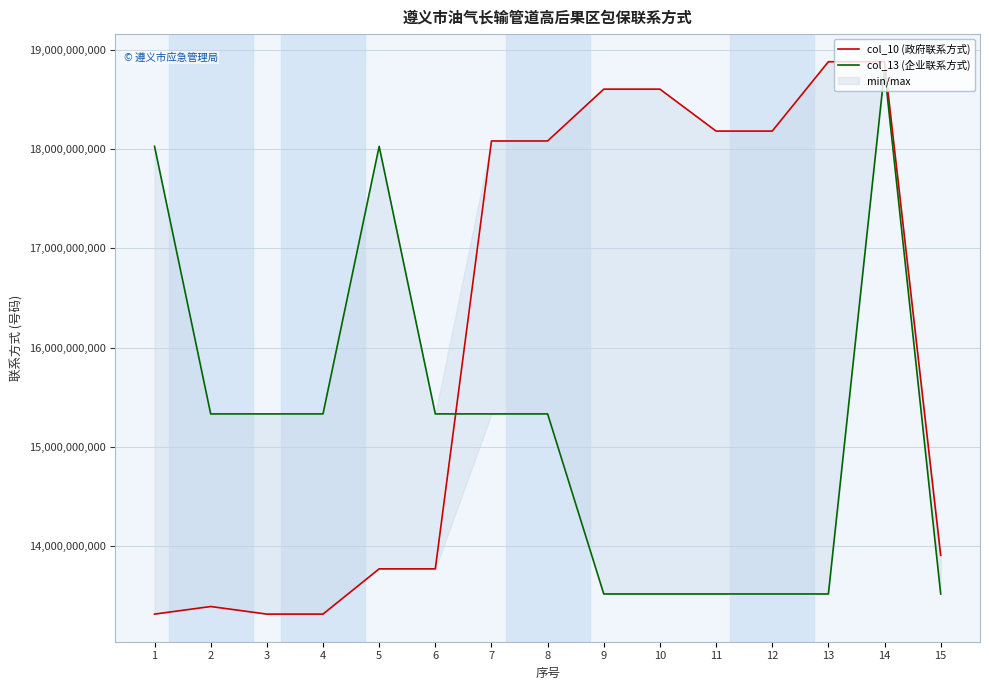

The value of col_13 (企业联系方式) at 12 is 13511901981. True or false?

True